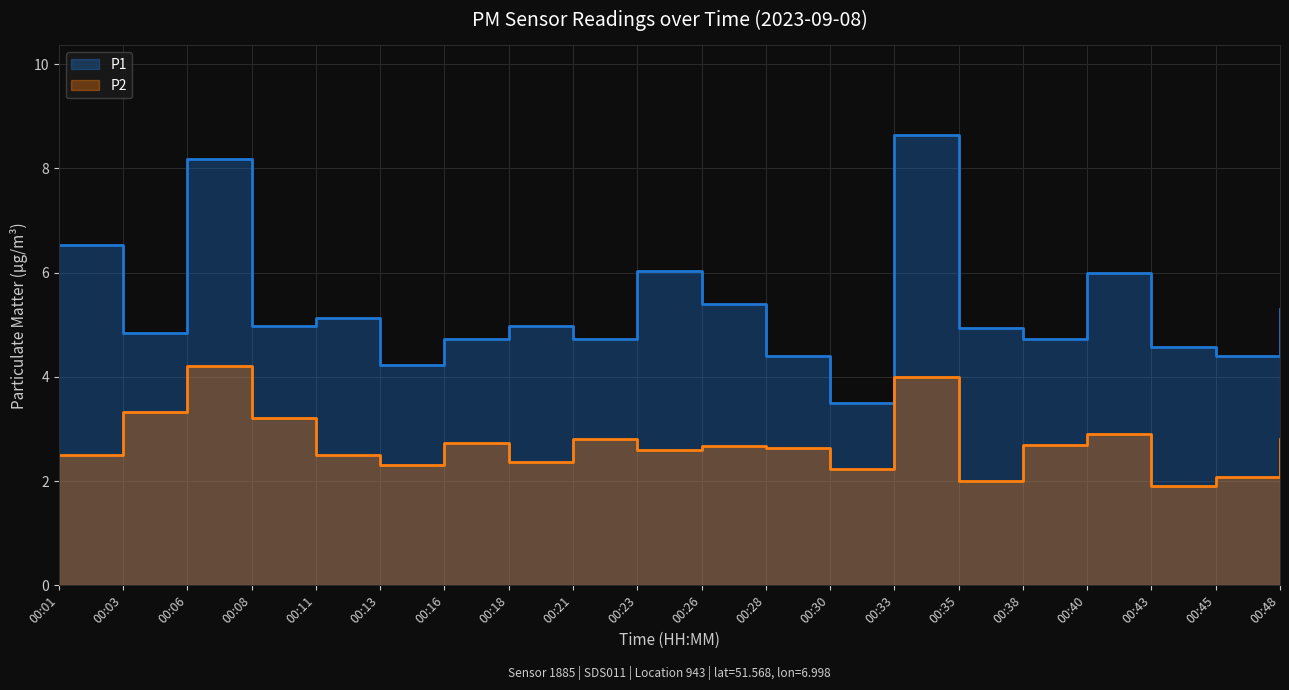

What is the difference between the maximum and second lowest values in the P2 series?

2.2